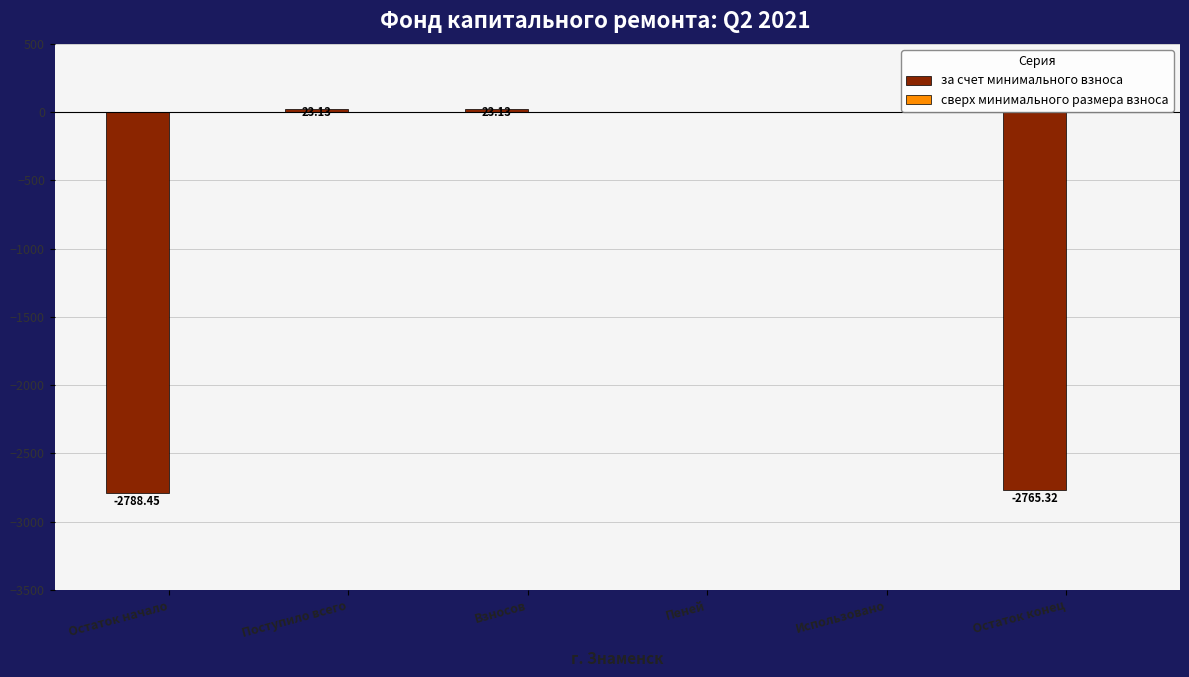

Where does the data first go above 0?

Поступило всего